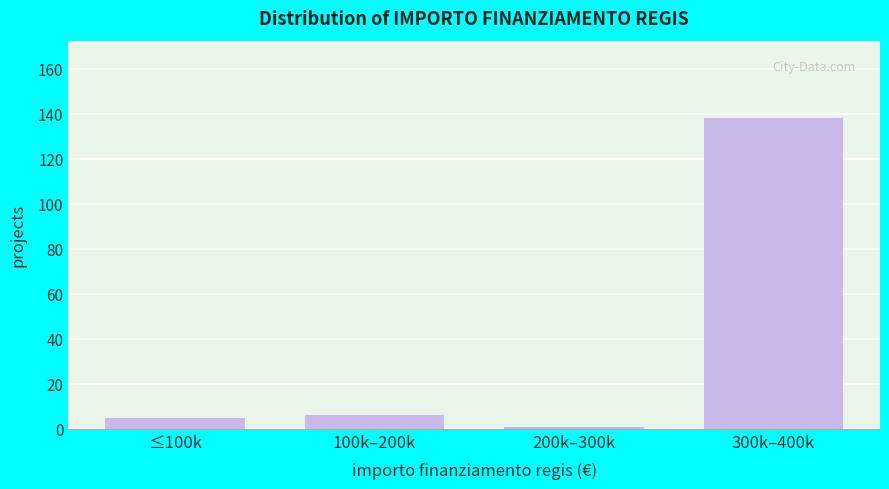

Reading left to right, what are all the values shown in this chart?

≤100k=5	100k–200k=6	200k–300k=1	300k–400k=138